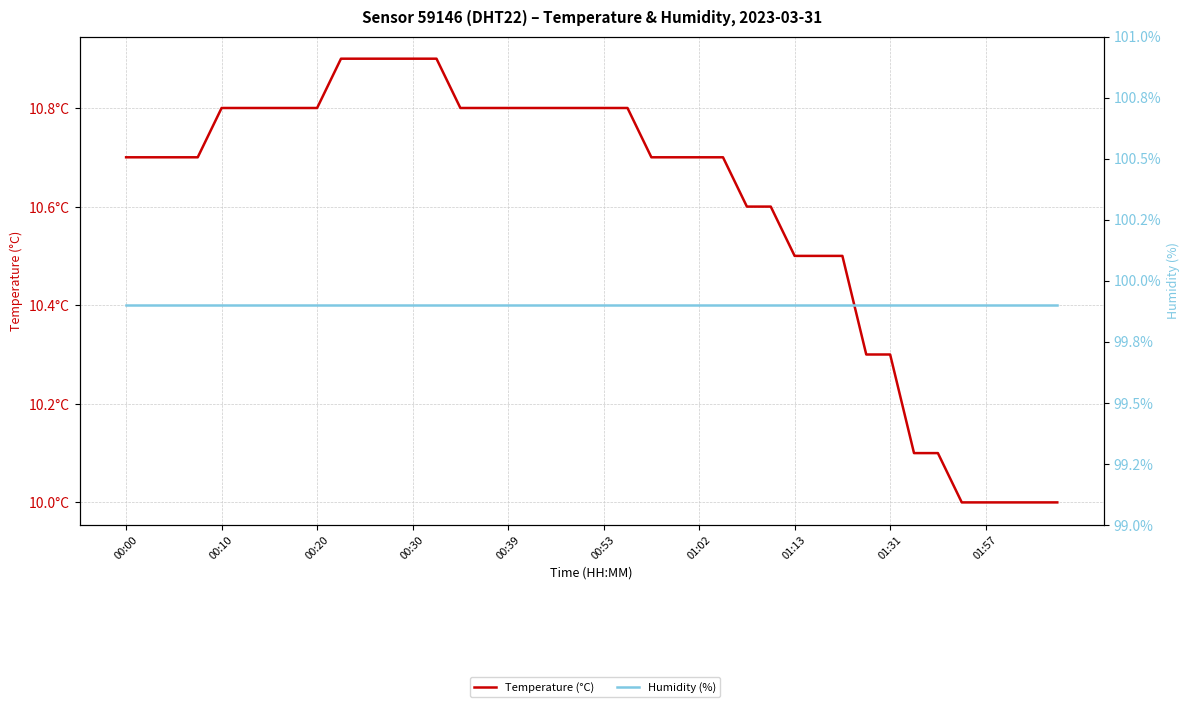

Does the chart display data point markers on the line(s)?

No